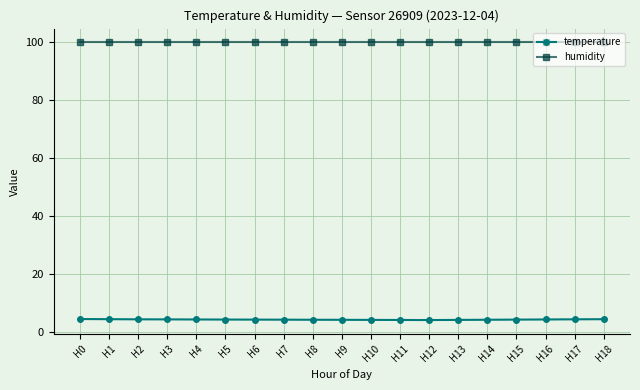

Is this an area chart (filled region under the line)?

No